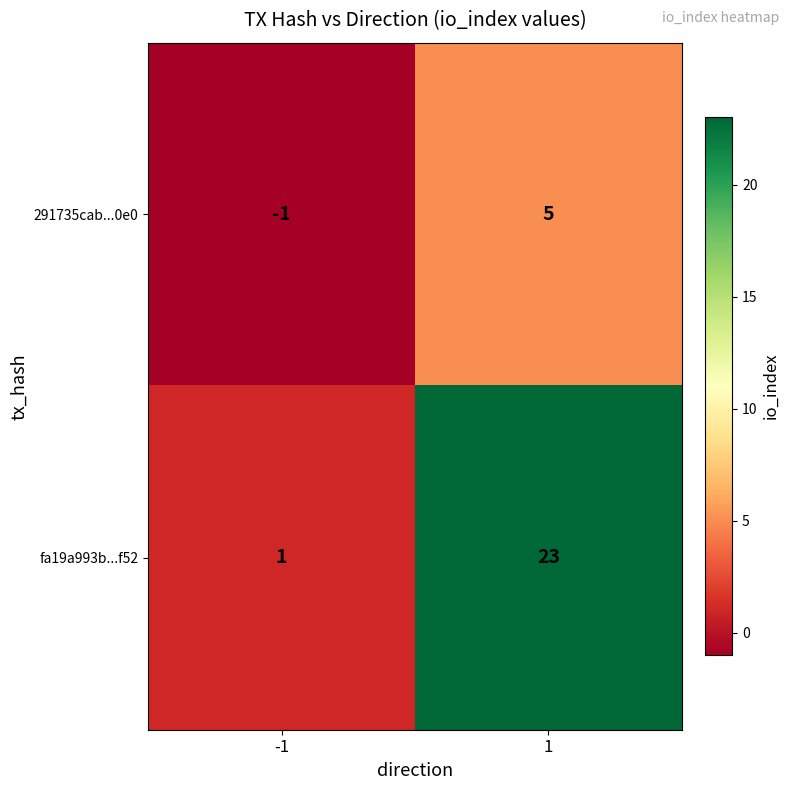

Reading left to right, what are all the values shown in this chart?

291735cab...0e0: -1	5
fa19a993b...f52: 1	23